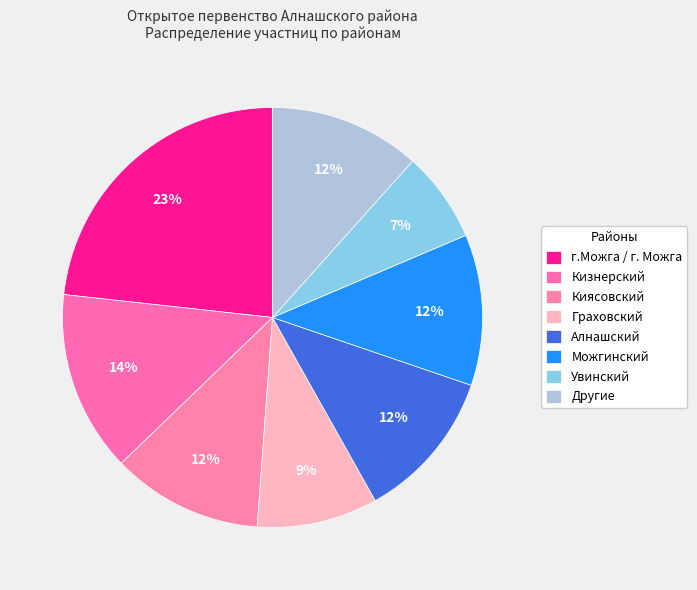

Count the number of slices in the pie.

8